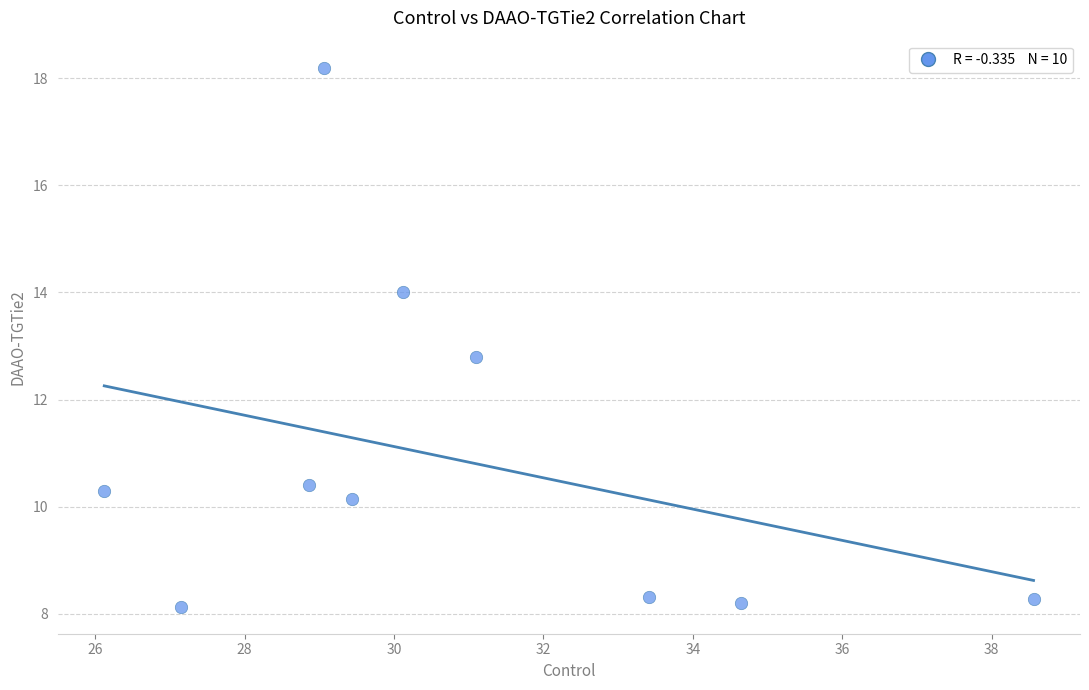

What is the range of X values (max minus min)?

12.4